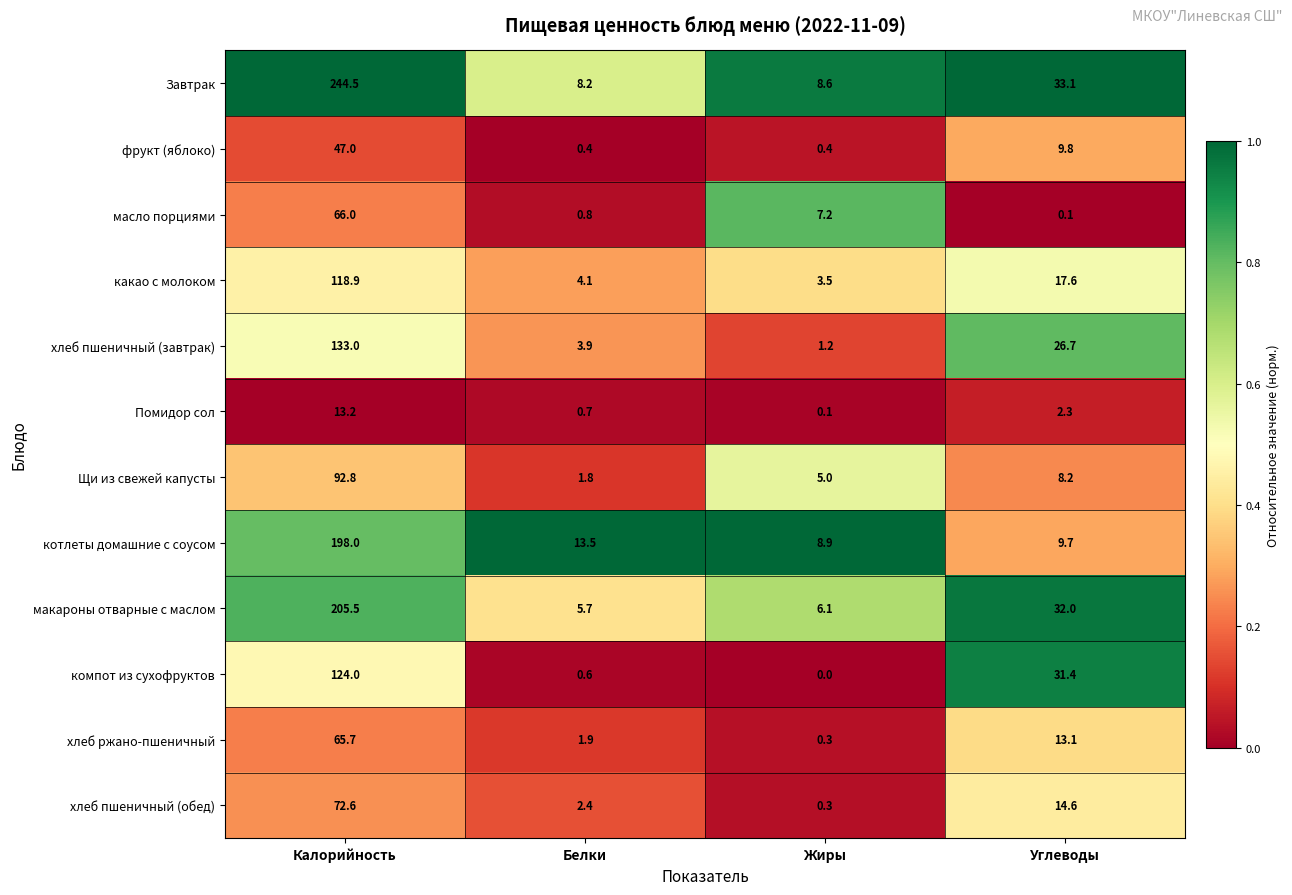

What is the difference between the maximum and minimum values in the хлеб пшеничный (обед) series?

72.3